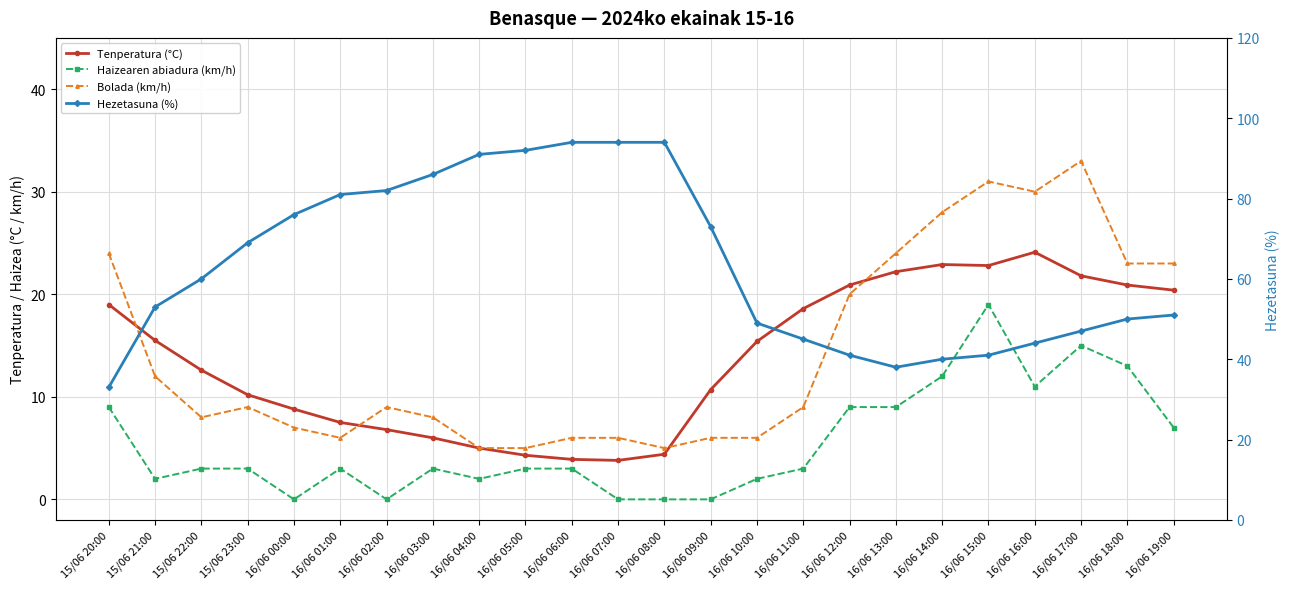

Is the value of Bolada (km/h) at 16/06 17:00 greater than the value of Haizearen abiadura (km/h) at 16/06 08:00?

Yes